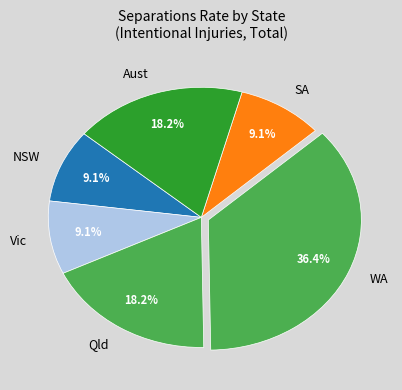

Which has a higher value, Qld or WA?

WA